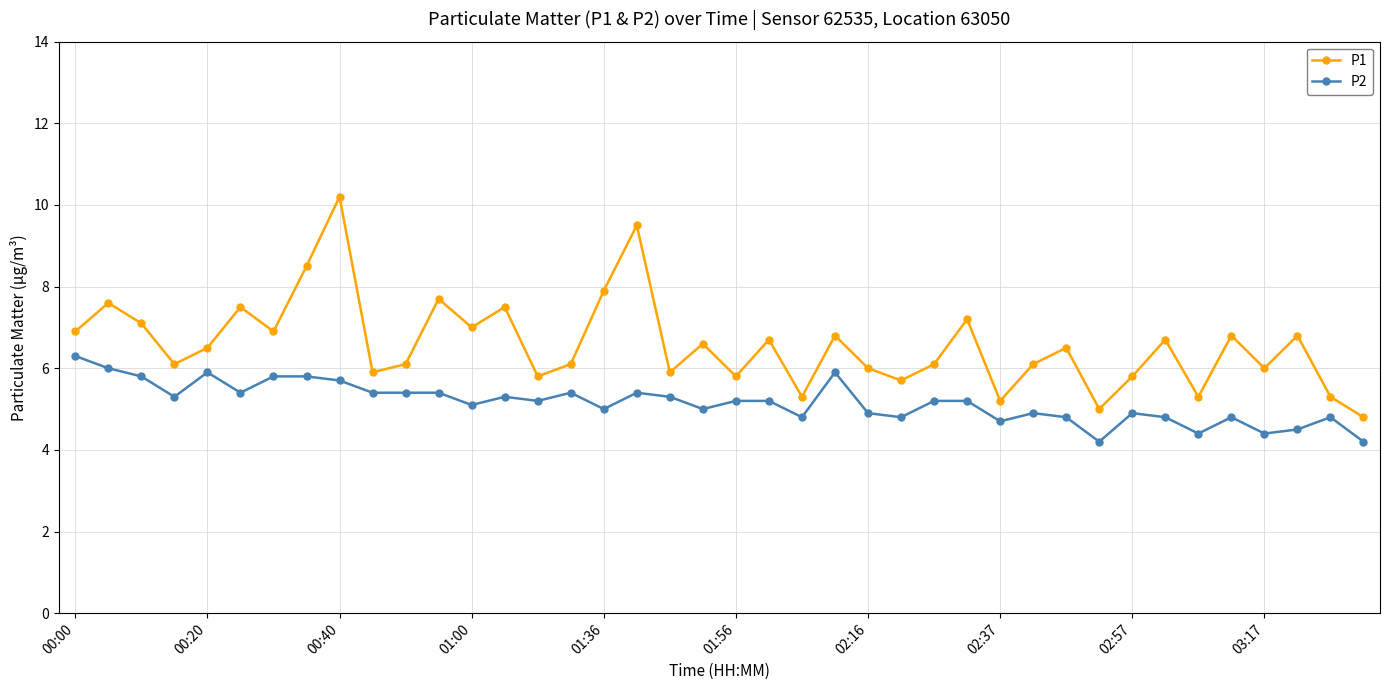

What is the difference between the maximum and second lowest values in the P1 series?

5.2